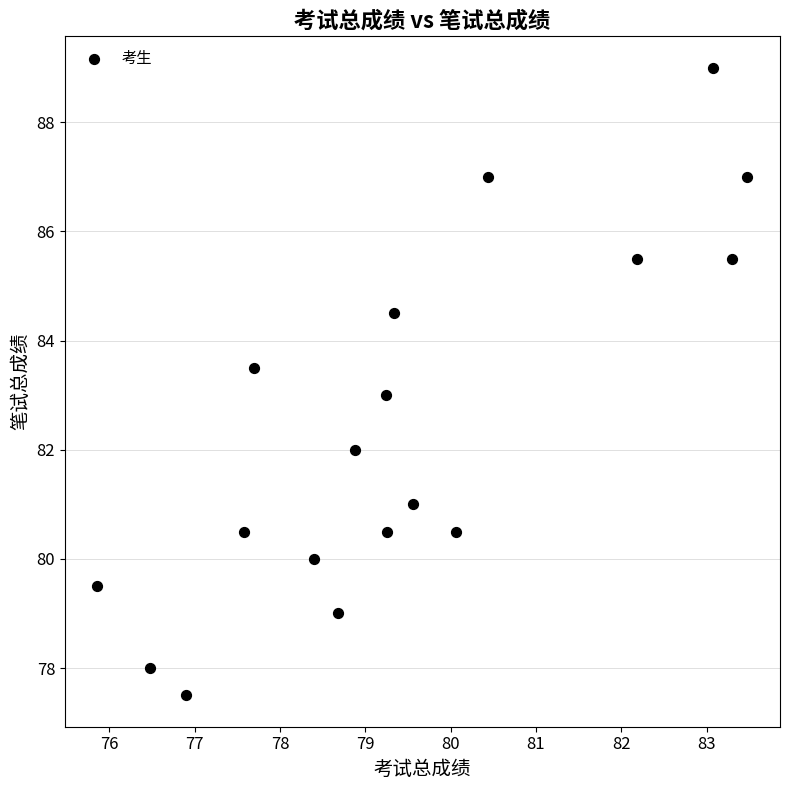

What is the range of Y values (max minus min)?

11.5